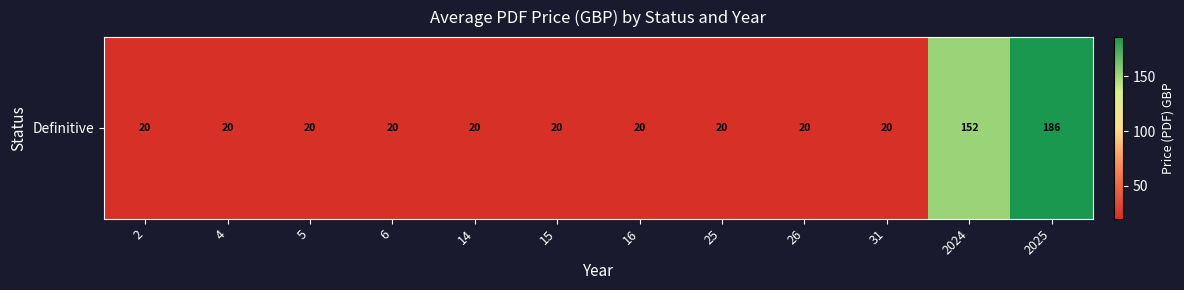

Which category has the highest value across all series?

2025